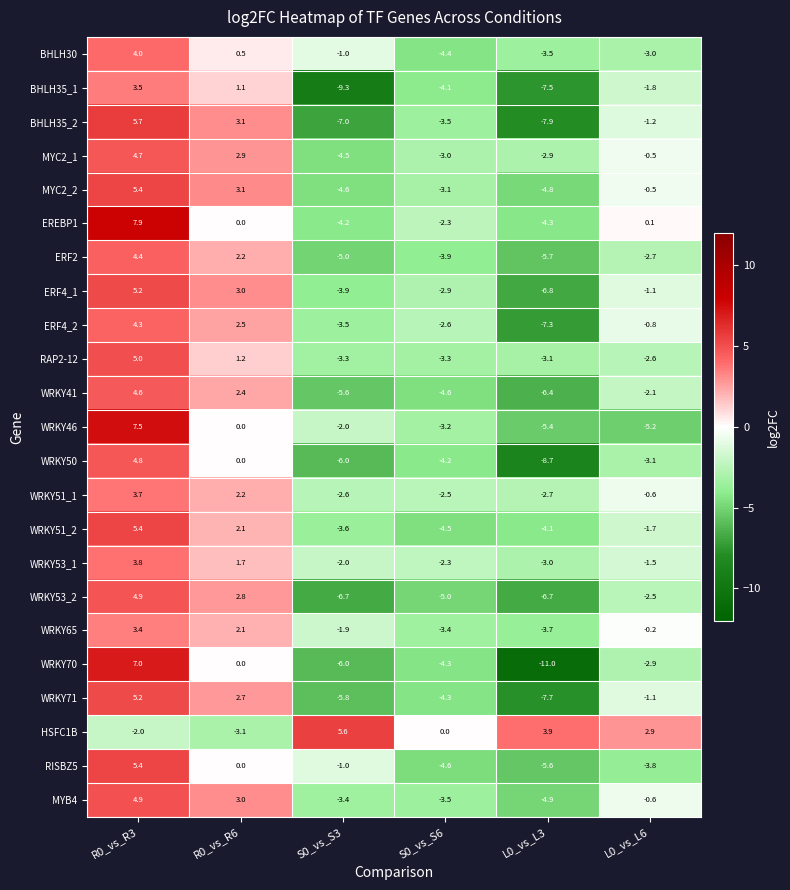

Where is WRKY51_1 nearest to the value 0?

L0_vs_L6